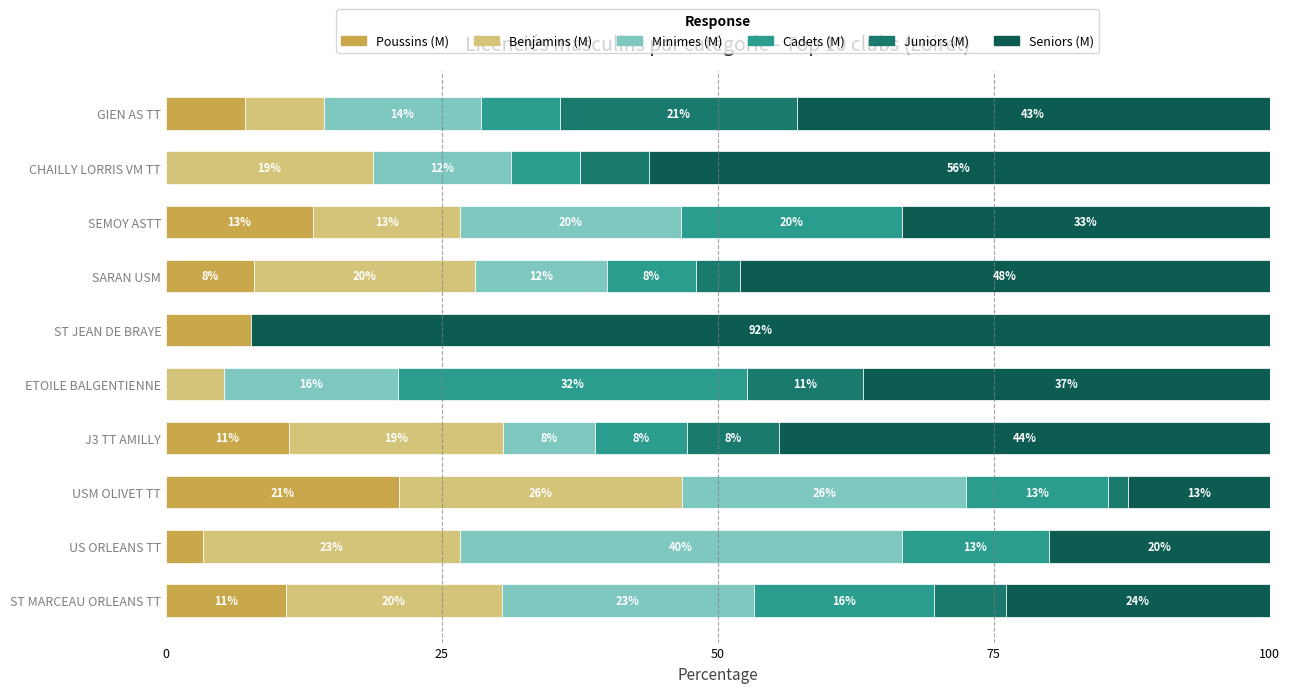

At which label does Poussins (M) reach its peak?

USM OLIVET TT